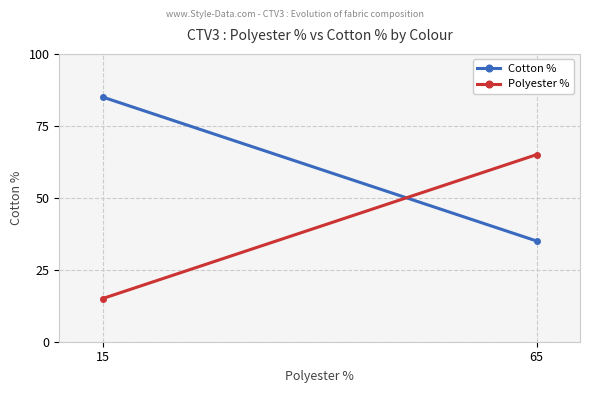

True or false: Cotton % has a value of 85 at 15.

True